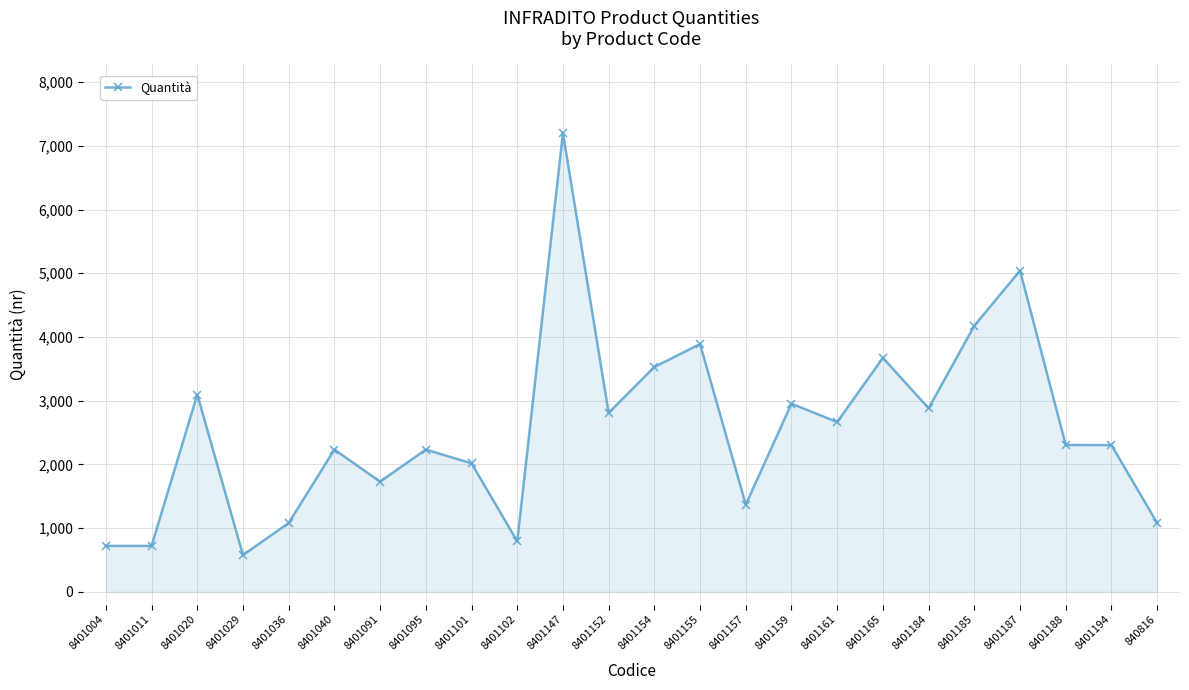

What is the label of the 5th point from the right?

8401185